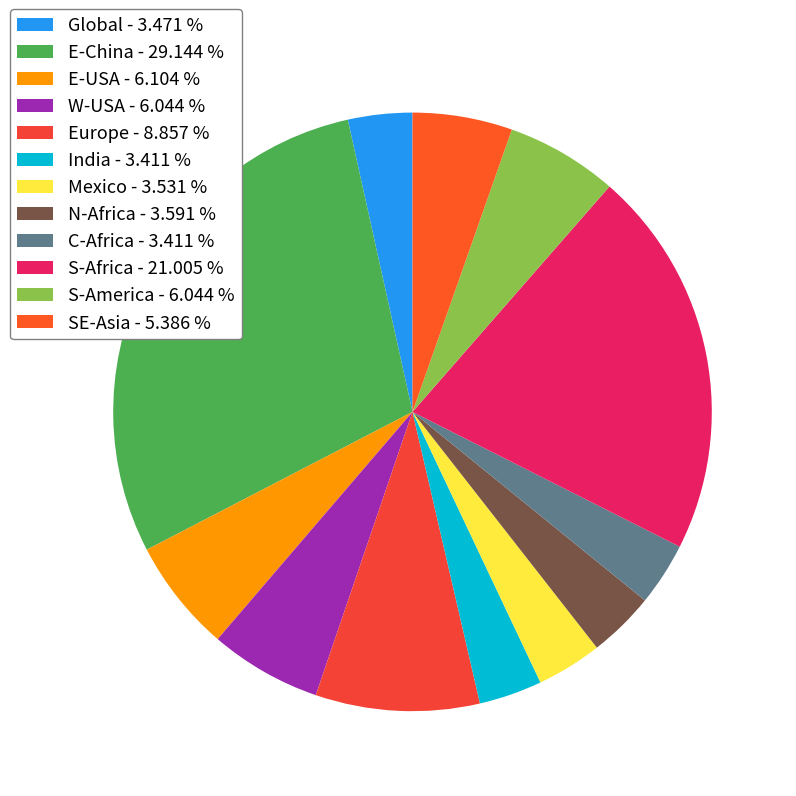

To the nearest percent, what is the difference between the largest and smallest slice percentages?

26%